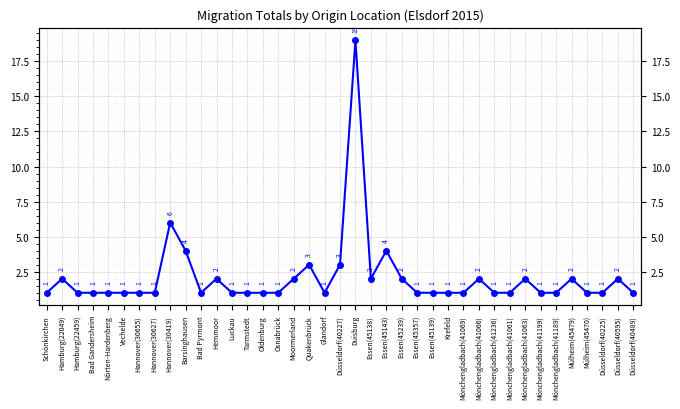

Does the chart display data point markers on the line(s)?

Yes